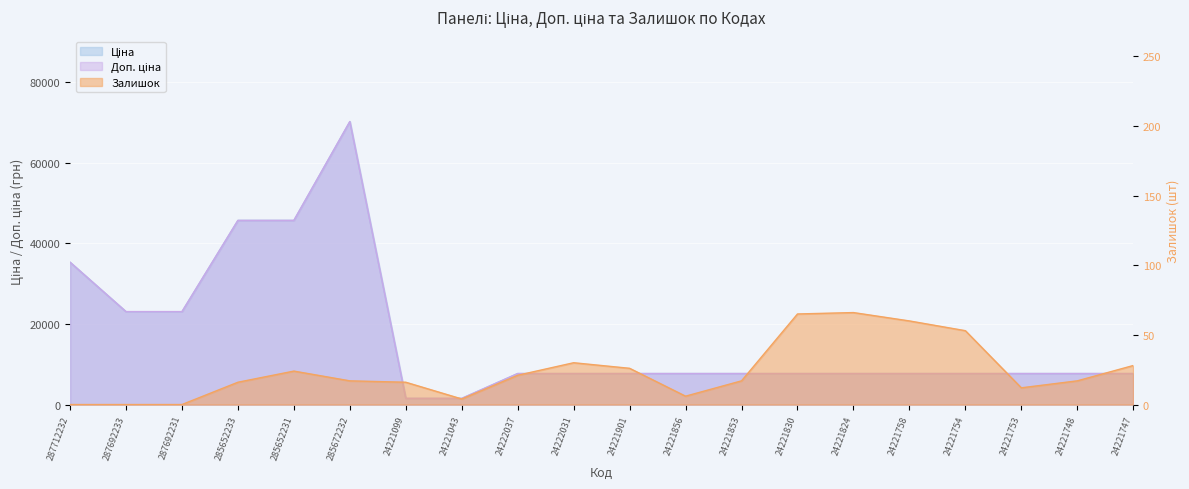

Reading right to left, extract all data points from this chart.

Ціна: 24221747=7688.0	24221748=7688.0	24221753=7688.0	24221754=7688.0	24221758=7688.0	24221824=7688.0	24221830=7688.0	24221853=7688.0	24221856=7688.0	24221901=7688.0	24222031=7688.0	24222037=7688.0	24221043=1526.8	24221099=1526.8	285672232=70181.6	285652231=45672.6	285652233=45672.6	287692231=23040.4	287692233=23040.4	287712232=35295.1
Доп. ціна: 24221747=7688.0	24221748=7688.0	24221753=7688.0	24221754=7688.0	24221758=7688.0	24221824=7688.0	24221830=7688.0	24221853=7688.0	24221856=7688.0	24221901=7688.0	24222031=7688.0	24222037=7688.0	24221043=1527.0	24221099=1527.0	285672232=70181.6	285652231=45672.6	285652233=45672.6	287692231=23040.4	287692233=23040.4	287712232=35295.1
Залишок: 24221747=28.0	24221748=17.0	24221753=12.0	24221754=53.0	24221758=60.0	24221824=66.0	24221830=65.0	24221853=17.0	24221856=6.0	24221901=26.0	24222031=30.0	24222037=21.0	24221043=4.0	24221099=16.0	285672232=17.0	285652231=24.0	285652233=16.0	287692231=0.0	287692233=0.0	287712232=0.0